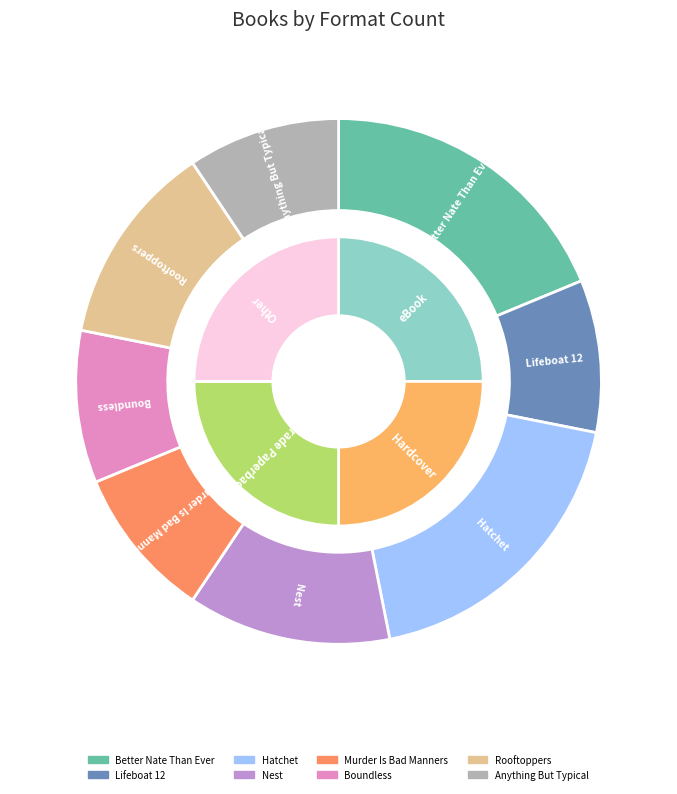

The Boundless slice represents 21% of the pie. True or false?

False